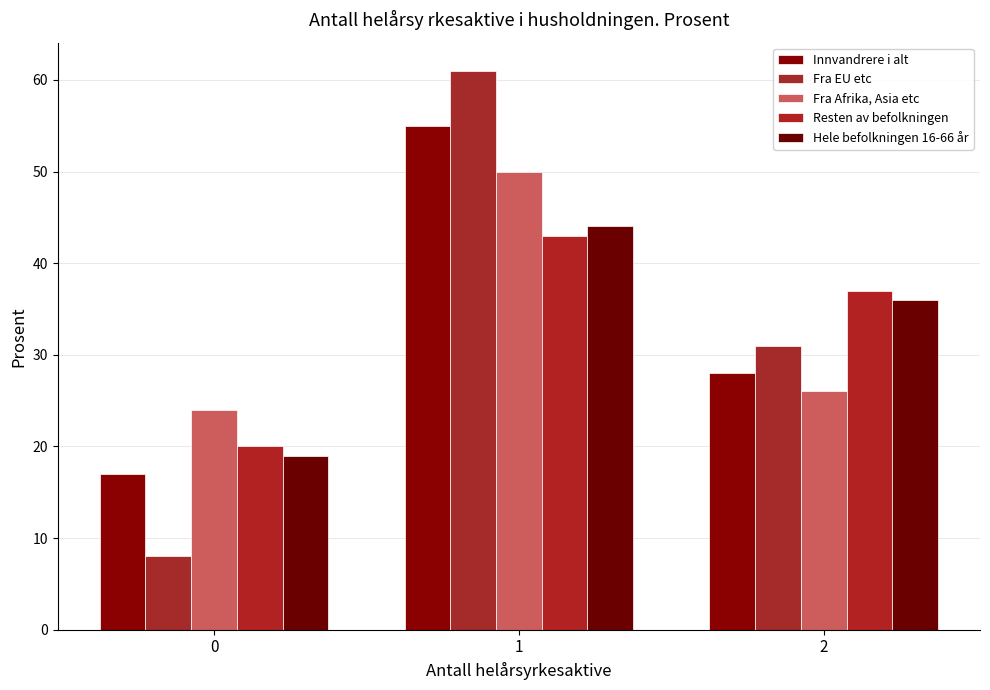

True or false: Resten av befolkningen has a value of 33 at 0.

False